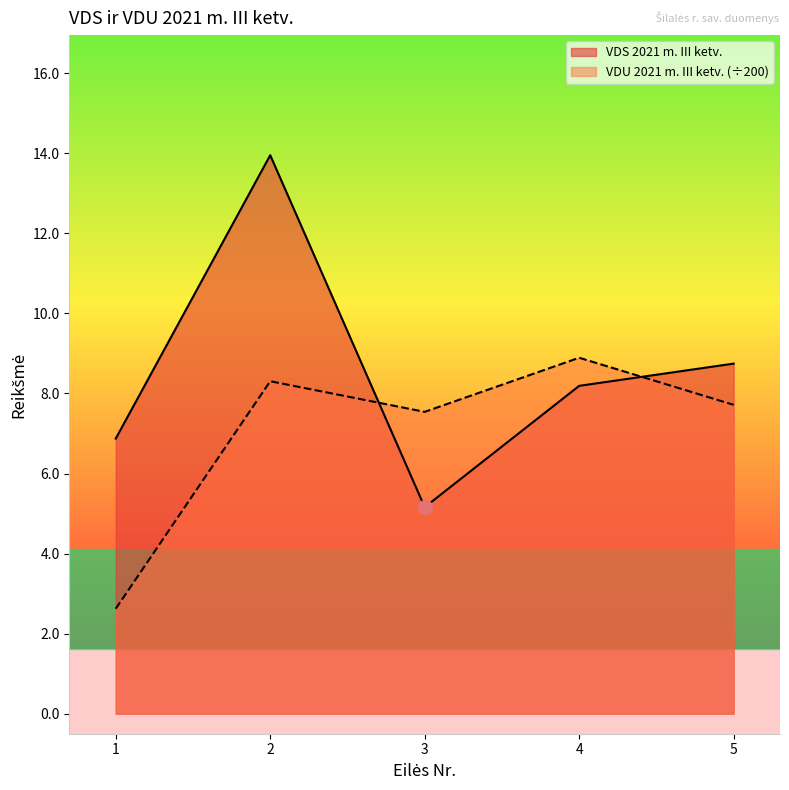

How many lines are shown in the chart?

2